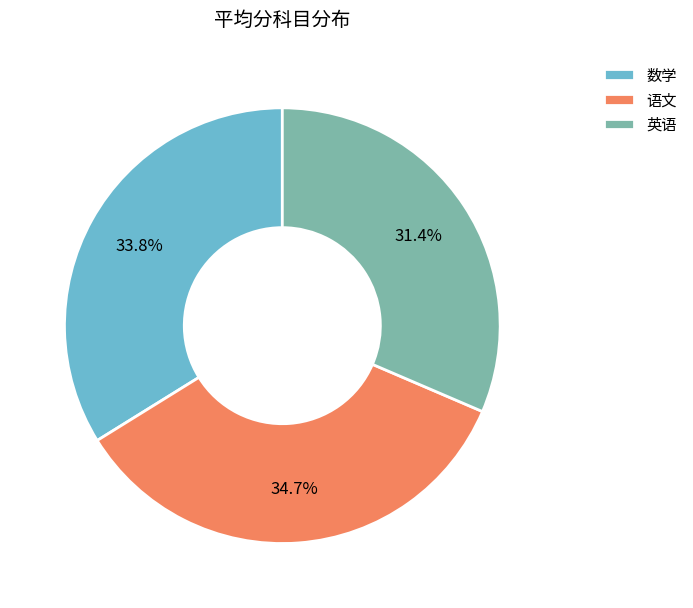

What portion of the pie excludes 语文?

65.3%